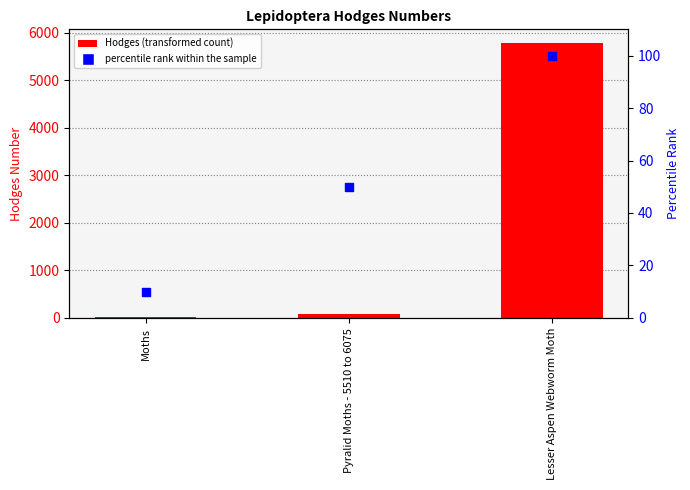

What is the total value across all series at Moths?

39.0